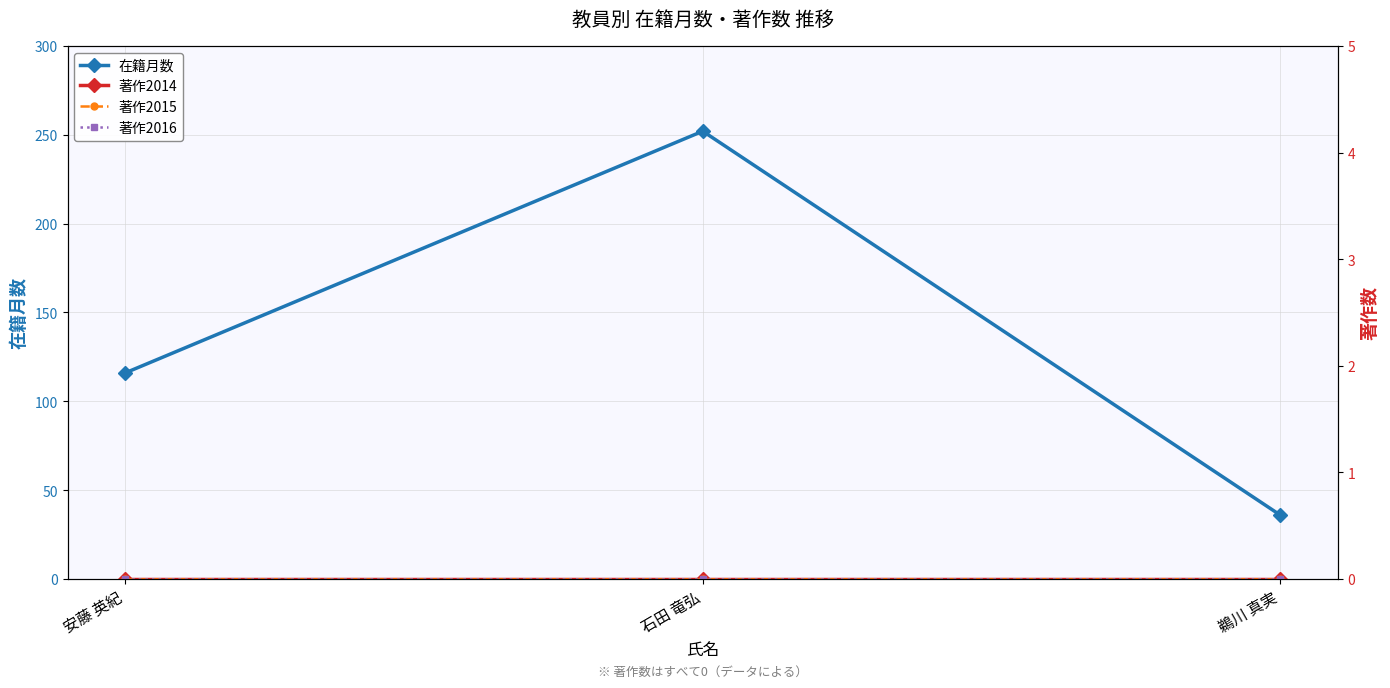

What is the total value across all series at 鵜川 真実?

36